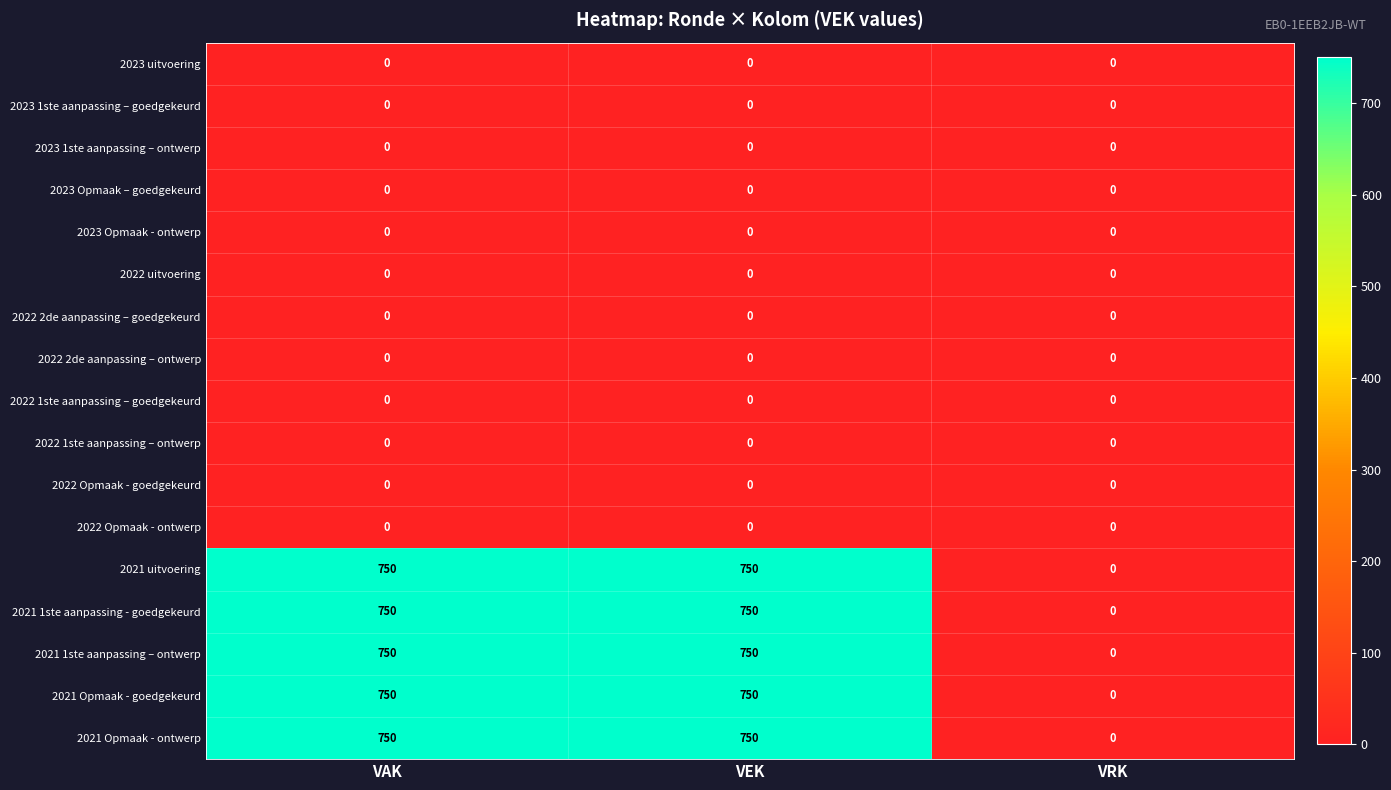

The 2021 Opmaak - ontwerp series shows 750 at VAK. True or false?

True